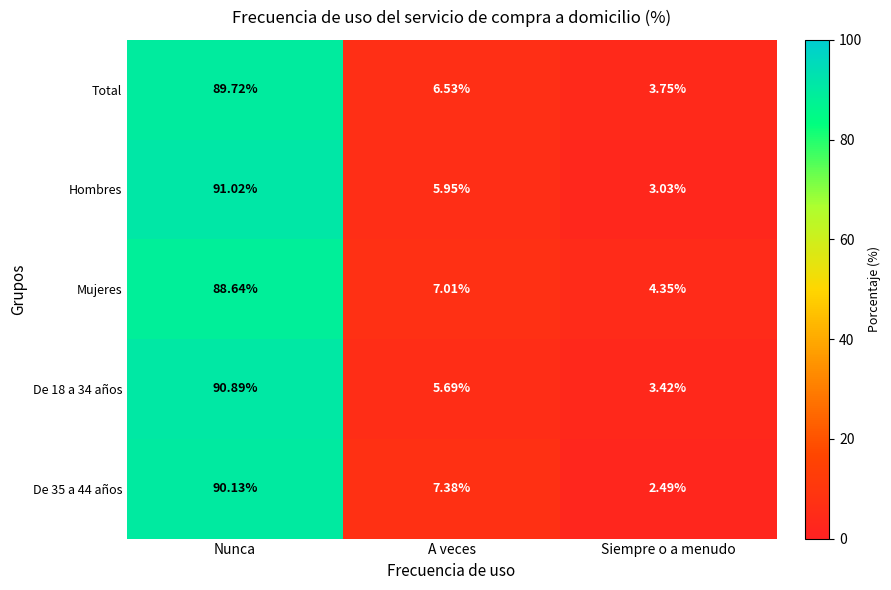

How many series are shown in this chart?

5